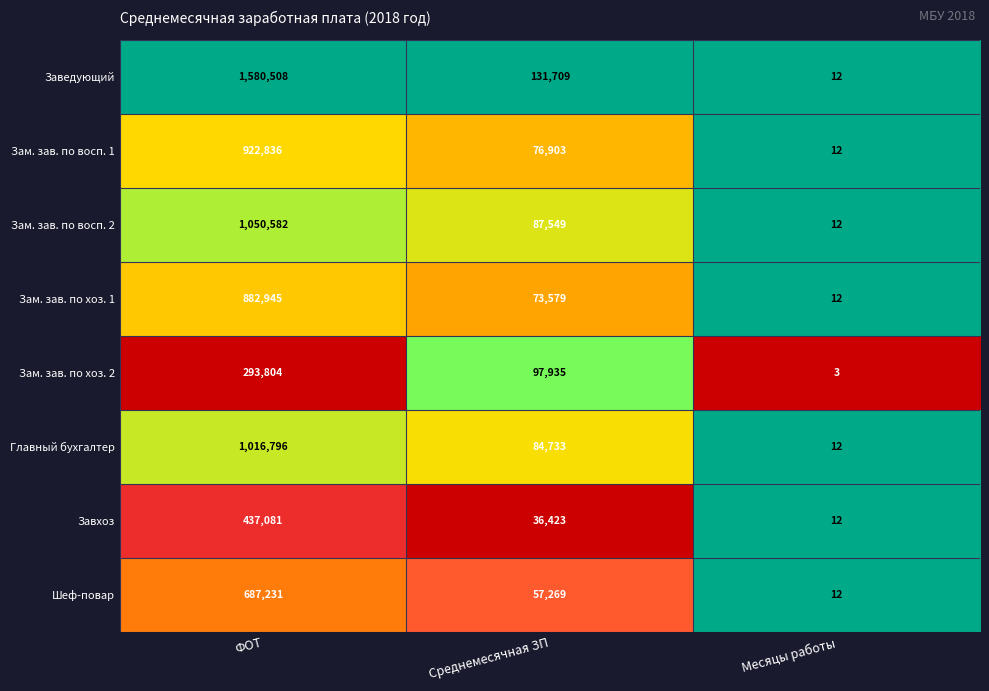

Which series changed the most between ФОТ and Среднемесячная ЗП?

Заведующий